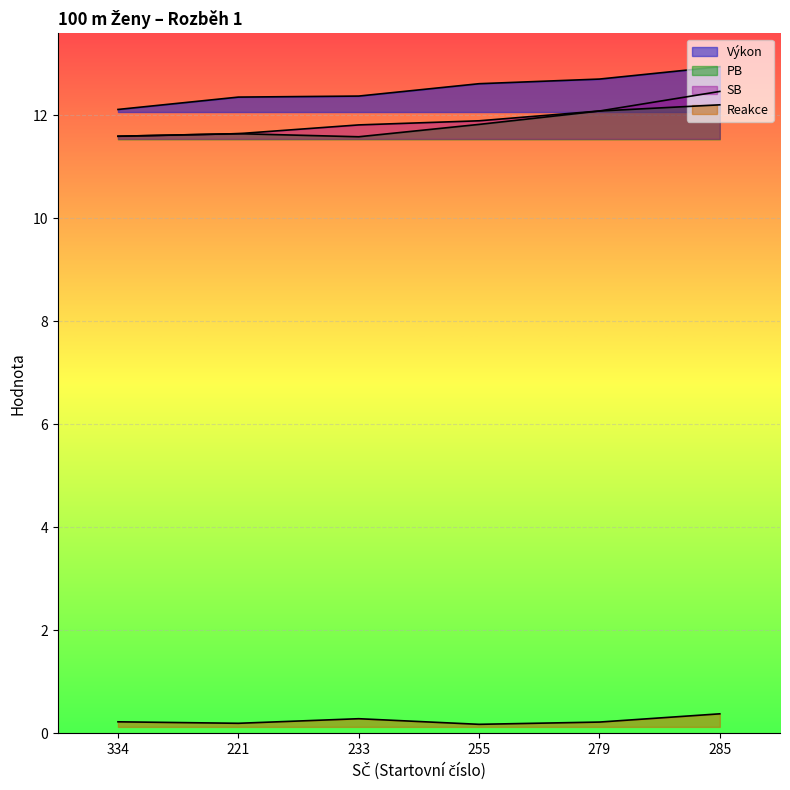

Is the value of PB at 255 greater than the value of Reakce at 233?

Yes